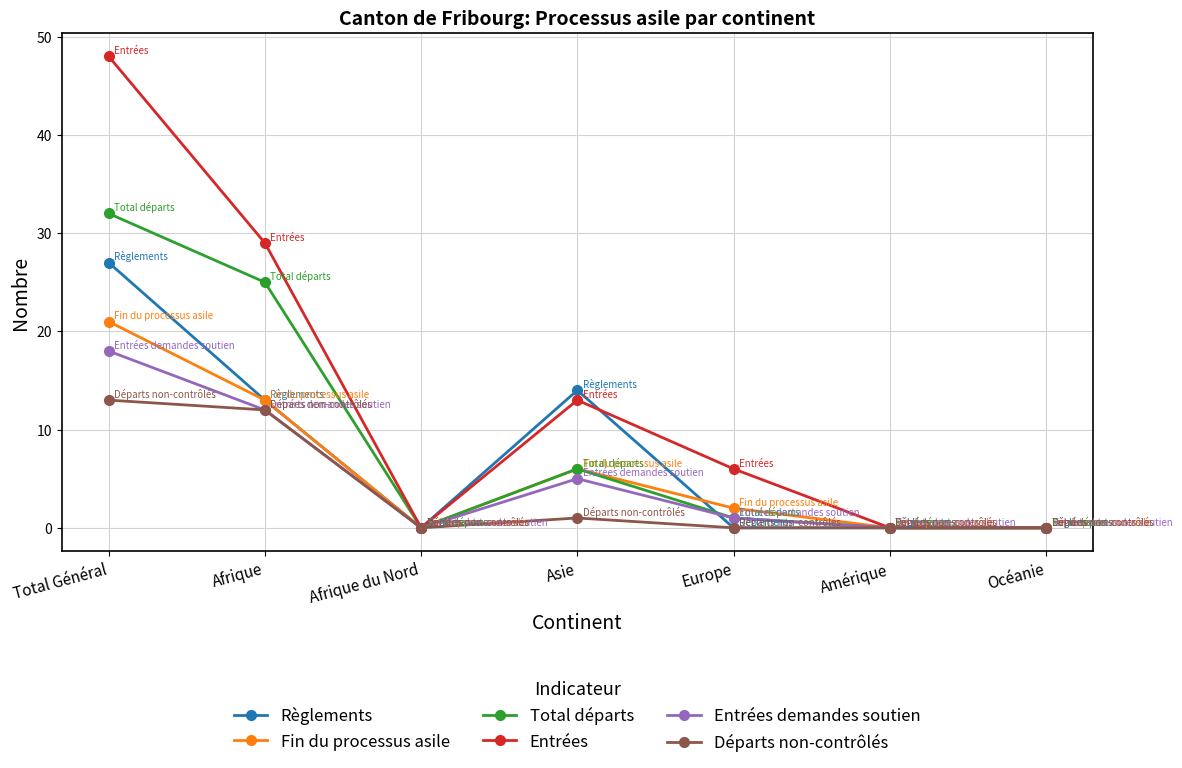

How many distinct data groups are displayed?

6